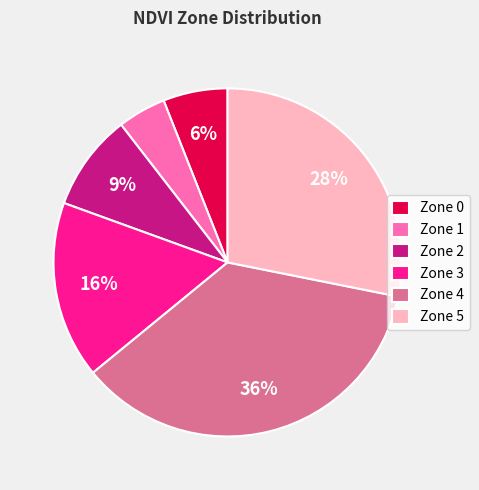

To the nearest percent, what is the average slice percentage?

17%